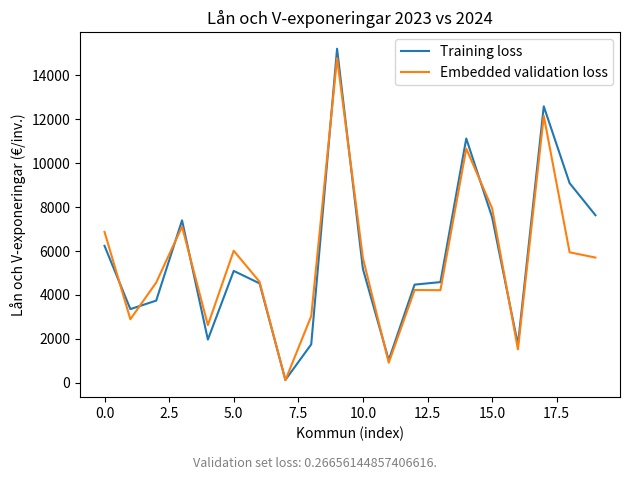

Which series has the widest spread of values?

Training loss